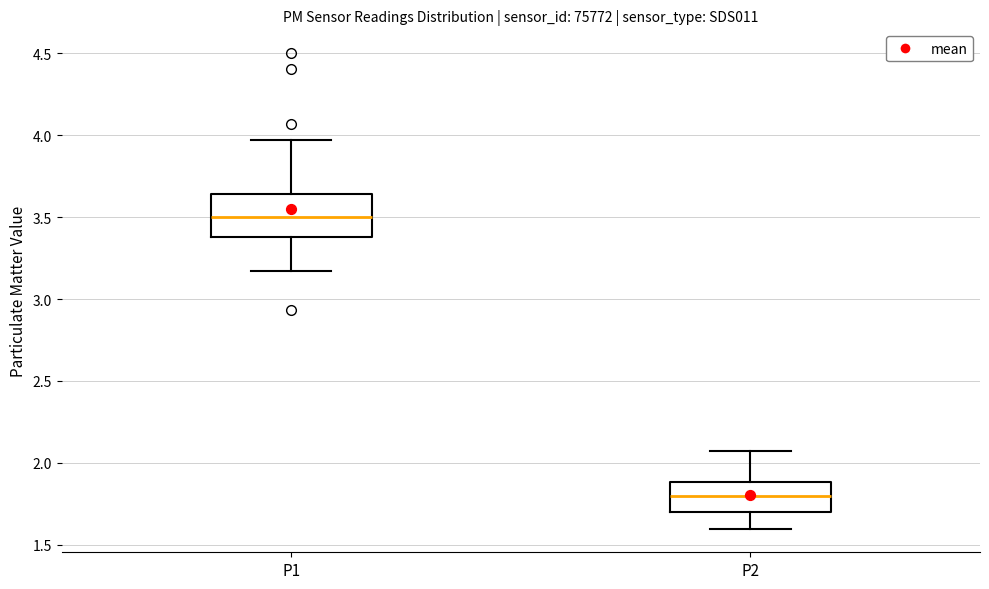

Which box's median line is the lowest?

P2